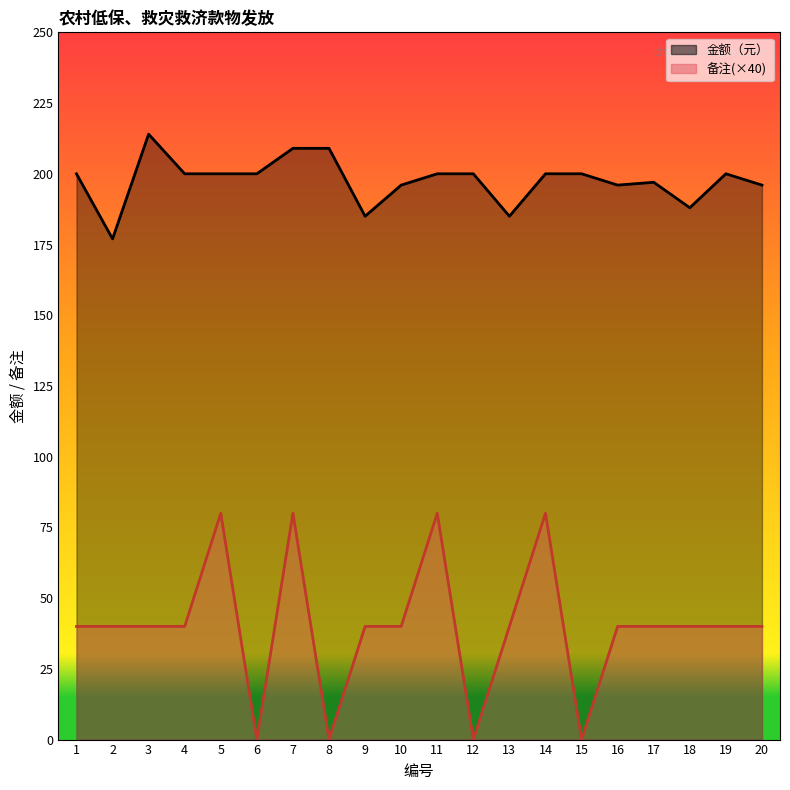

True or false: 金额（元） and 备注 intersect in this chart.

False